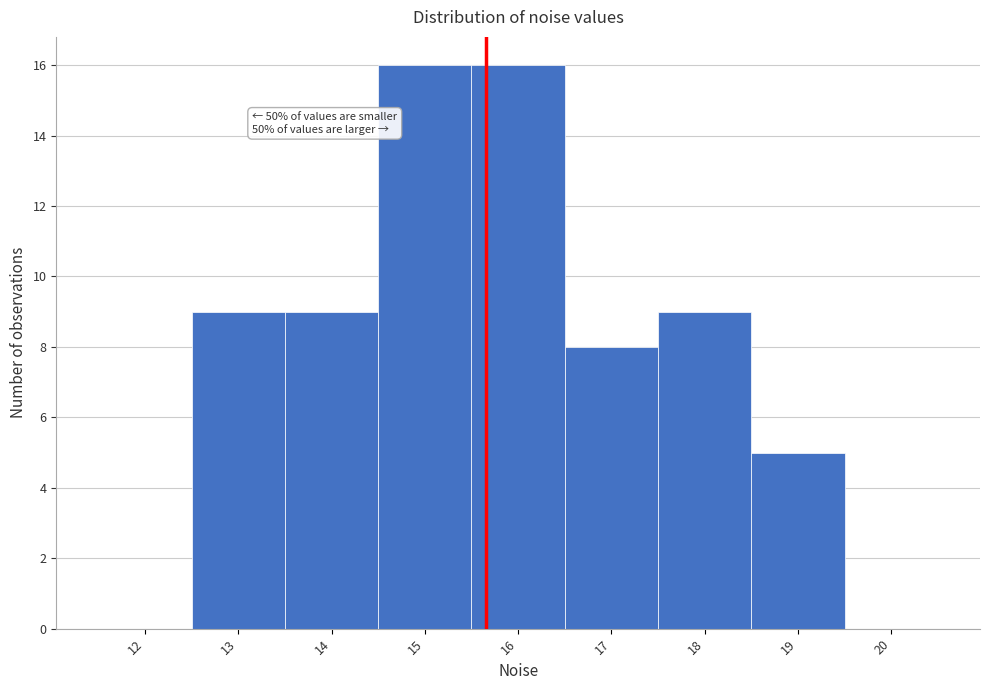

Reading left to right, transcribe all the data shown in this chart.

12=0	13=9	14=9	15=16	16=16	17=8	18=9	19=5	20=0